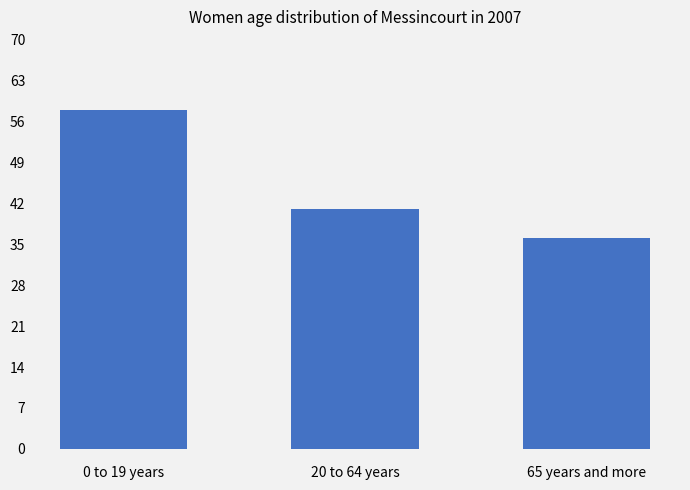

Reading left to right, what are all the values shown in this chart?

58	41	36